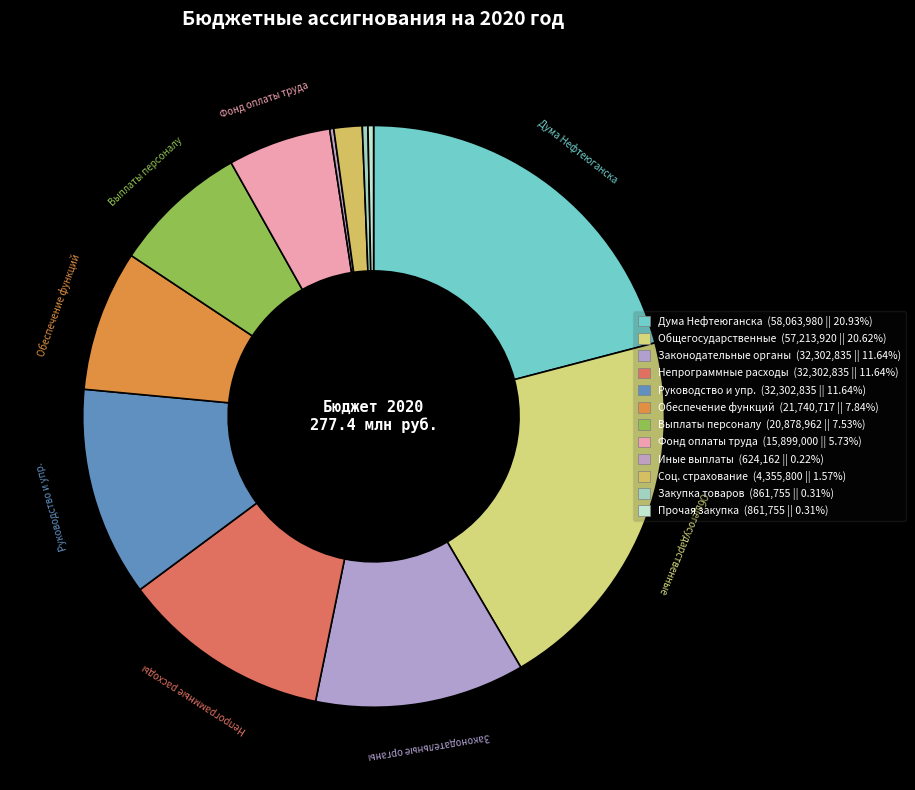

To the nearest percent, what is the difference between the largest and smallest slice percentages?

21%